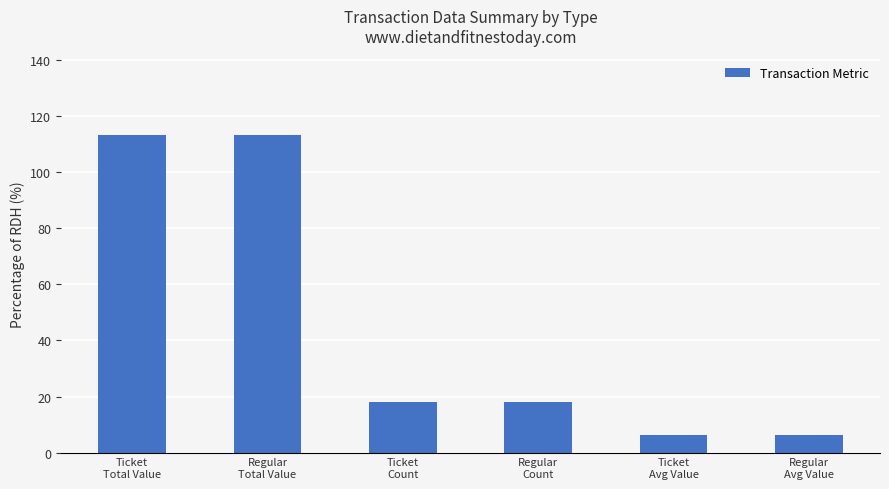

What is the label of the 5th bar from the left?

Ticket
Avg Value